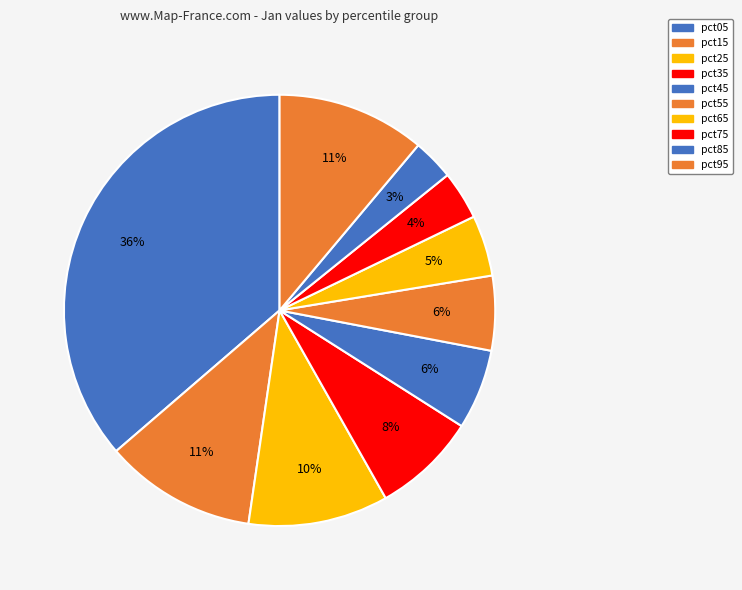

How many segments does this pie chart have?

10